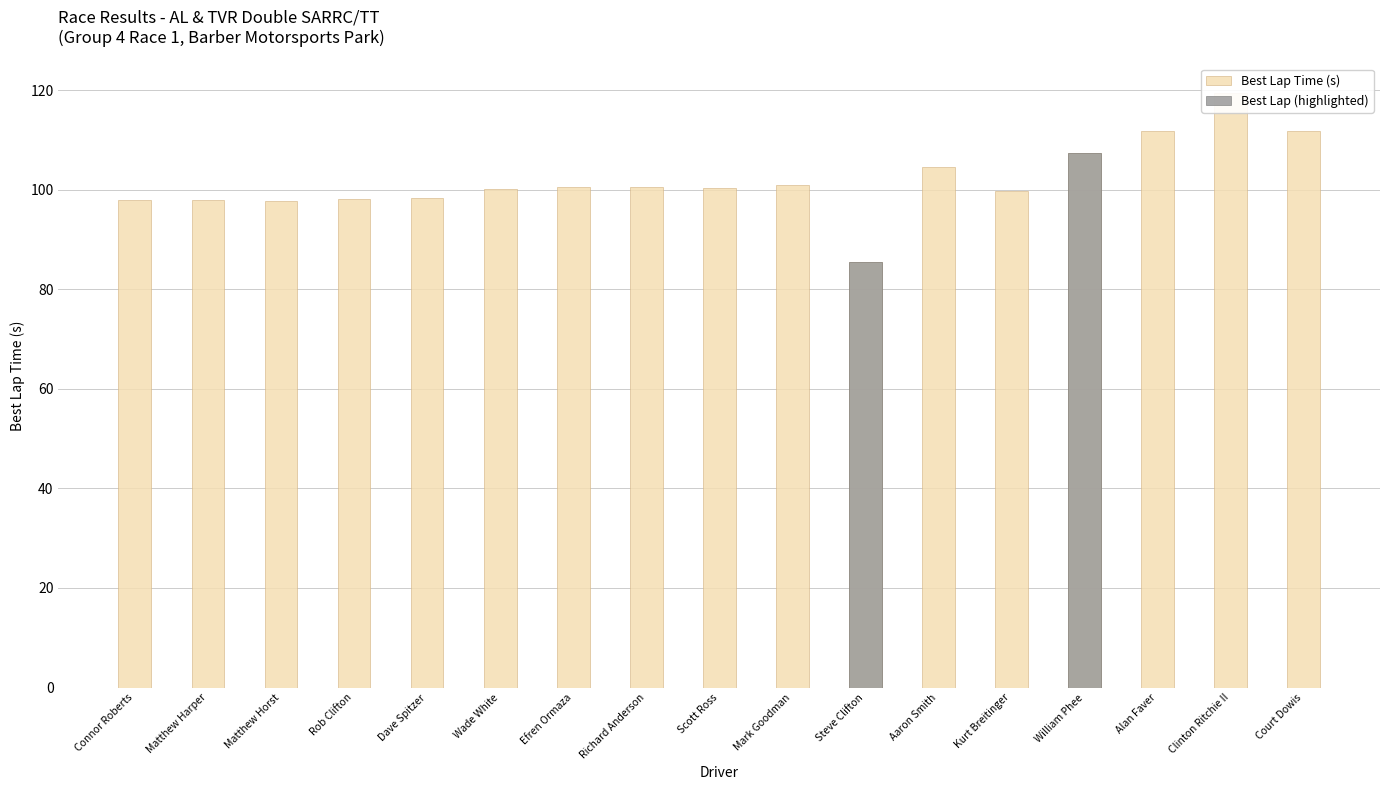

Is it true that the value at Aaron Smith is 104.6?

True